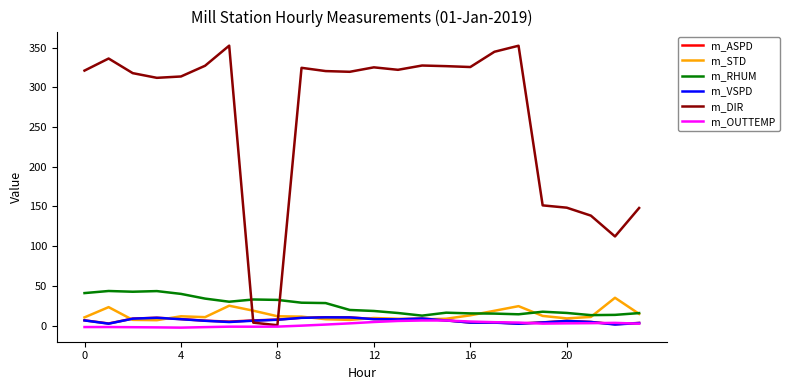

Which series has the widest spread of values?

m_DIR